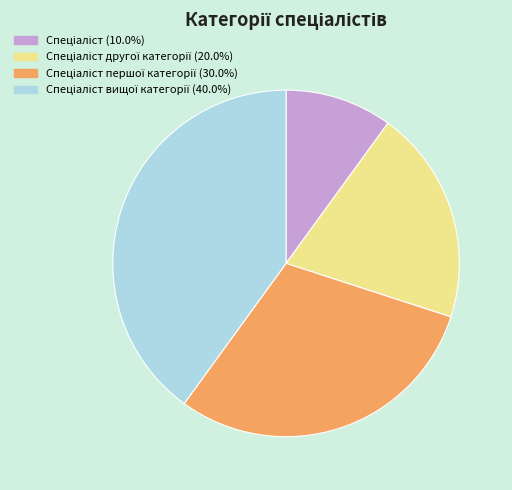

Is there a majority slice in this chart?

No